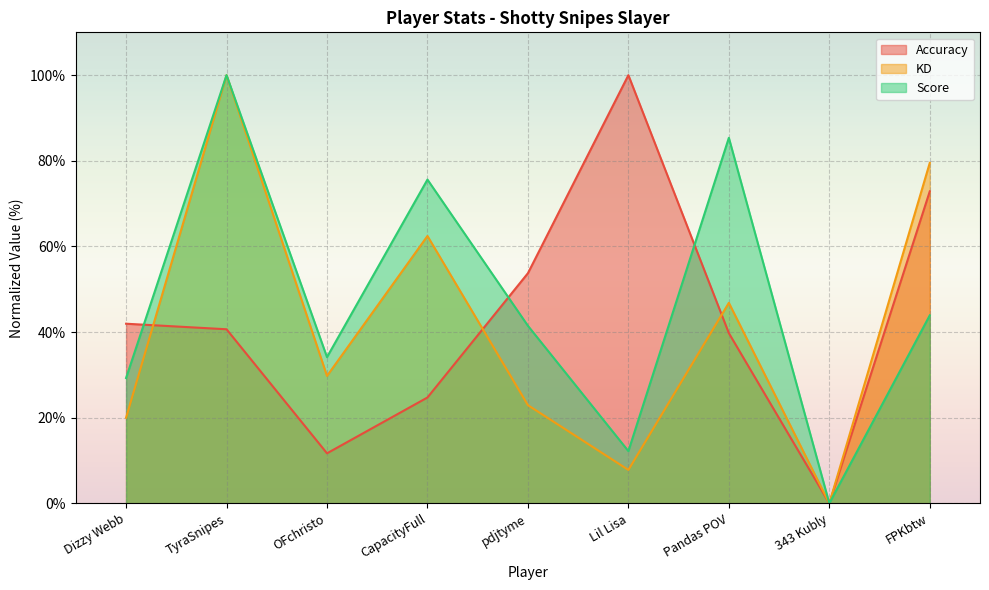

How many categories are shown in the chart?

9